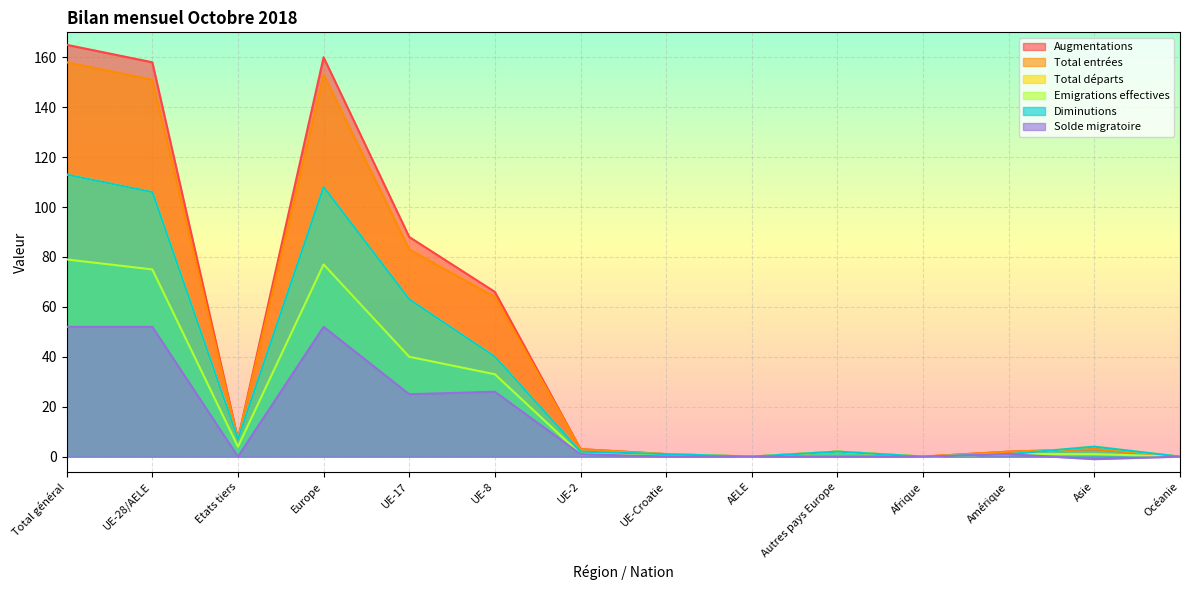

Rank the series by their maximum value, from lowest to highest.

Solde migratoire, Emigrations effectives, Total départs, Diminutions, Total entrées, Augmentations